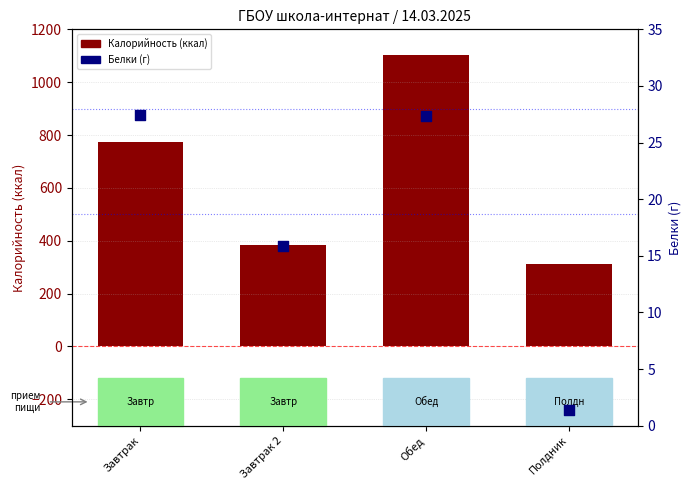

Which series has the largest total across all categories?

log2 ratio